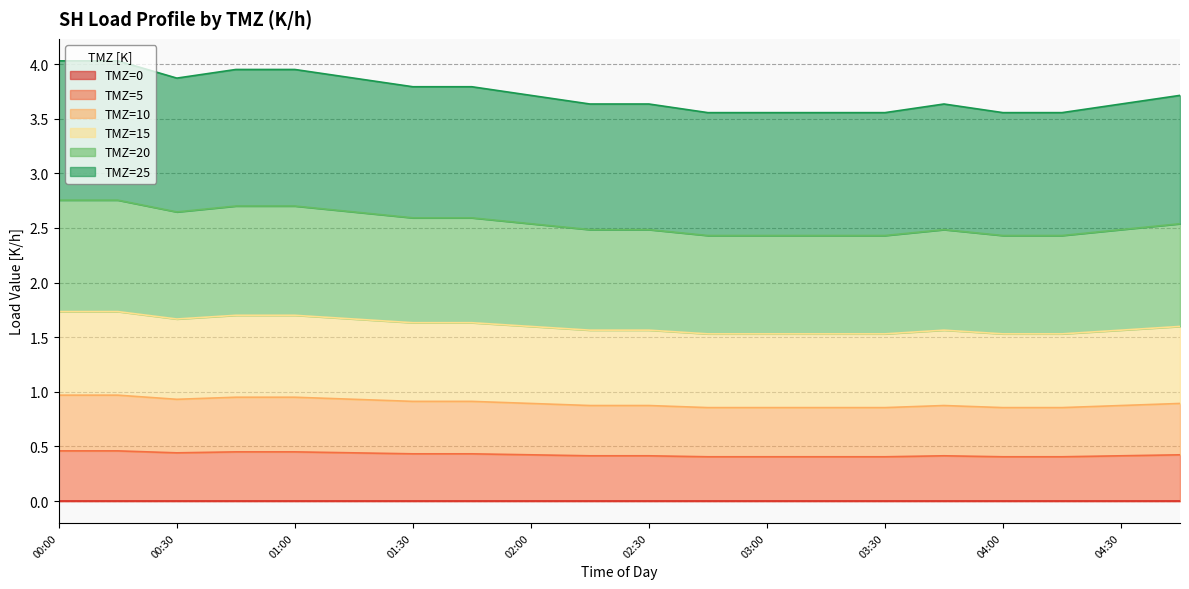

Does the chart have visible grid lines?

Yes